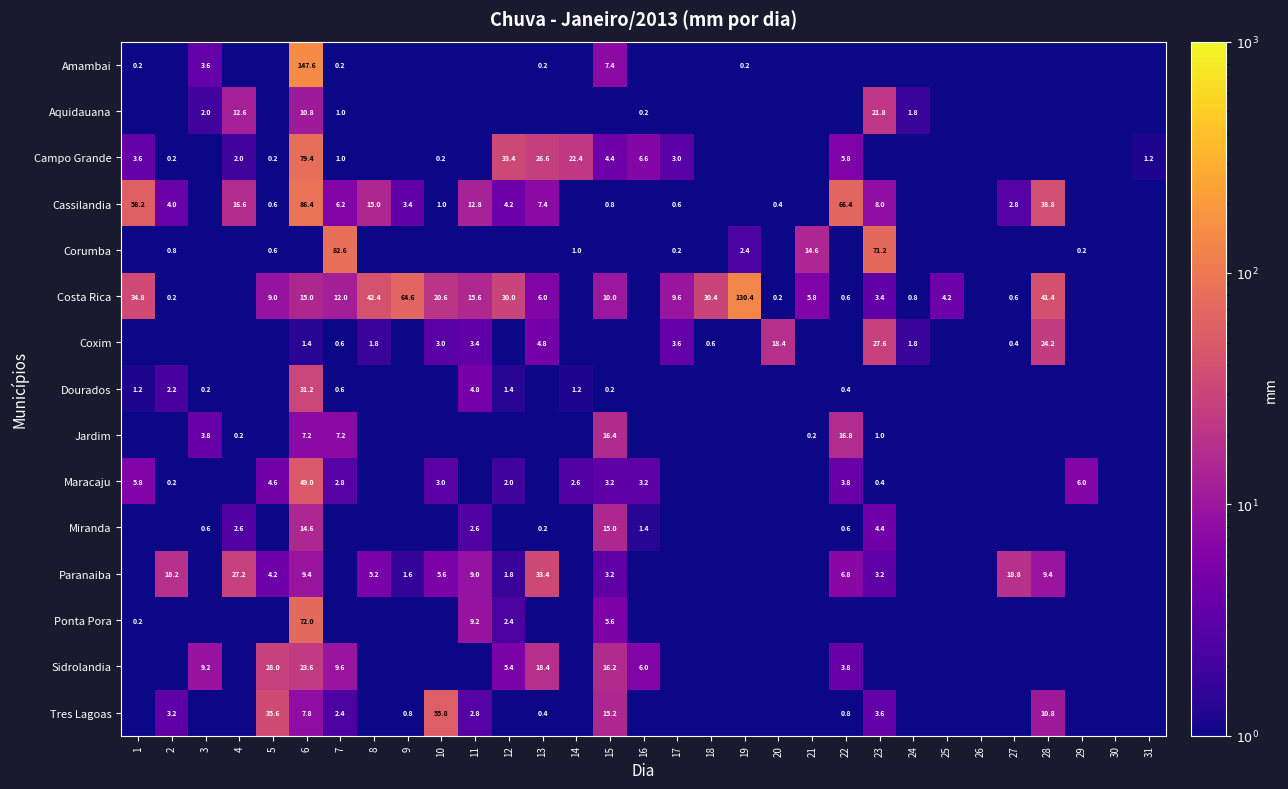

The value of Miranda at 17 is 0.0. True or false?

True